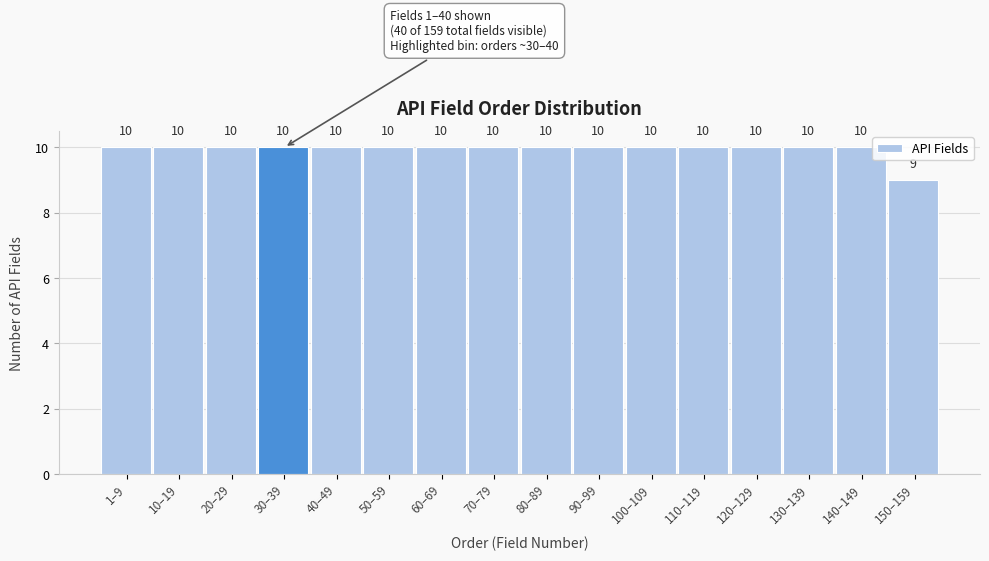

Reading left to right, transcribe all the data shown in this chart.

10	10	10	10	10	10	10	10	10	10	10	10	10	10	10	9